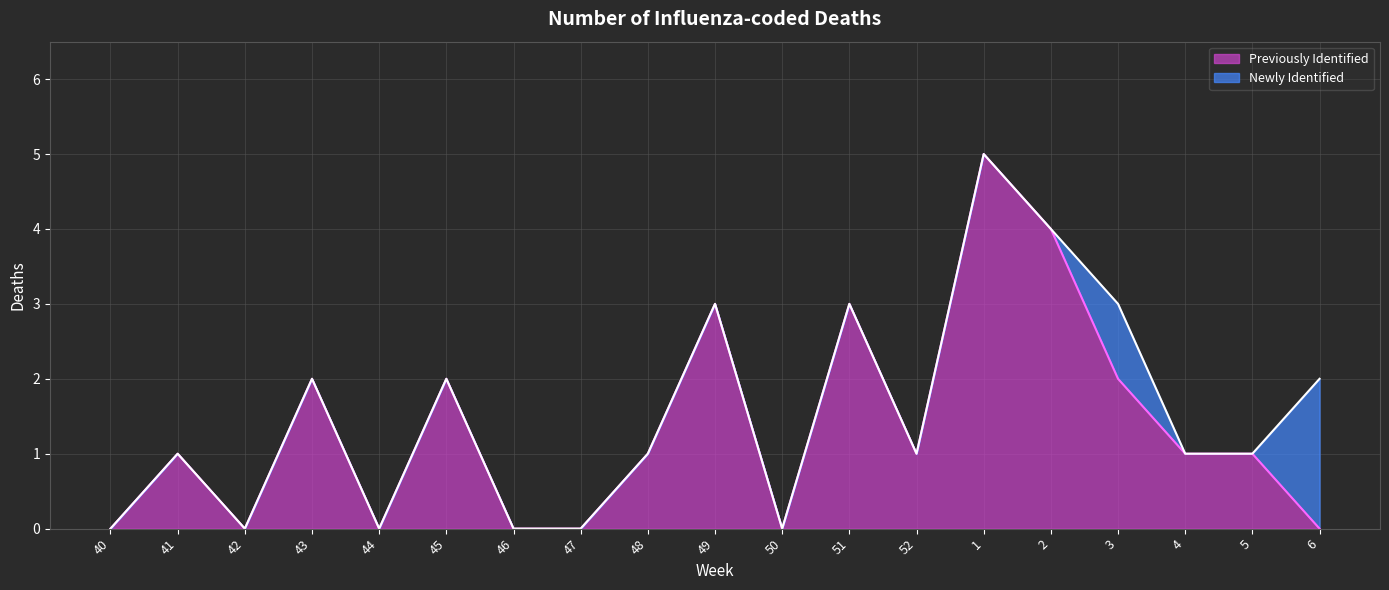

Reading left to right, list all the values displayed in this chart.

40=0	41=1	42=0	43=2	44=0	45=2	46=0	47=0	48=1	49=3	50=0	51=3	52=1	1=5	2=4	3=2	4=1	5=1	6=0